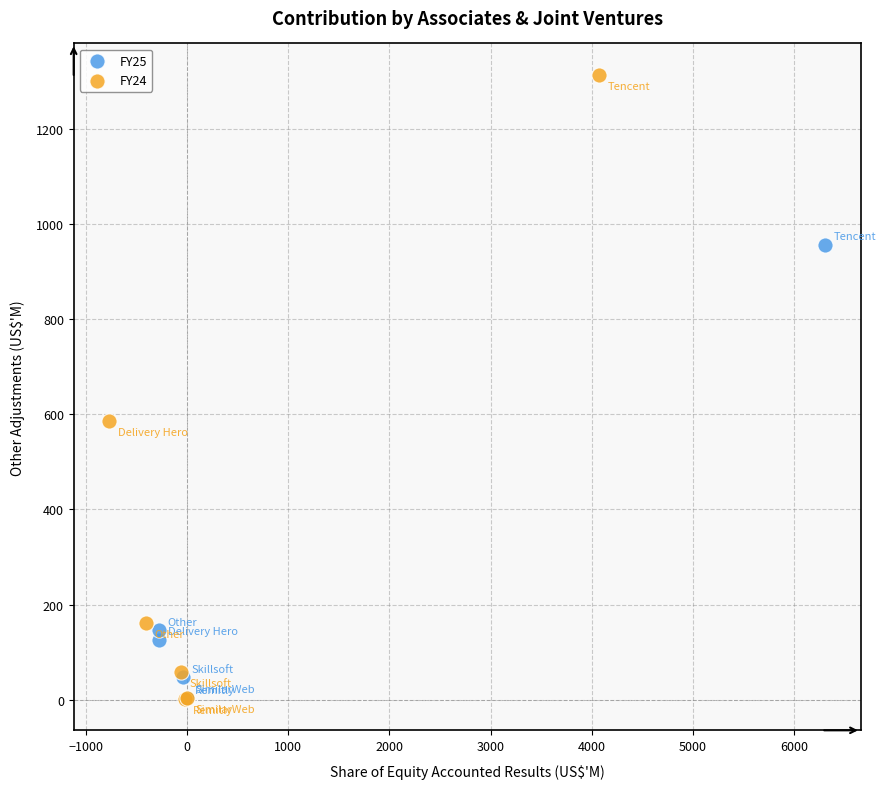

Which series reaches the maximum Y coordinate?

FY24